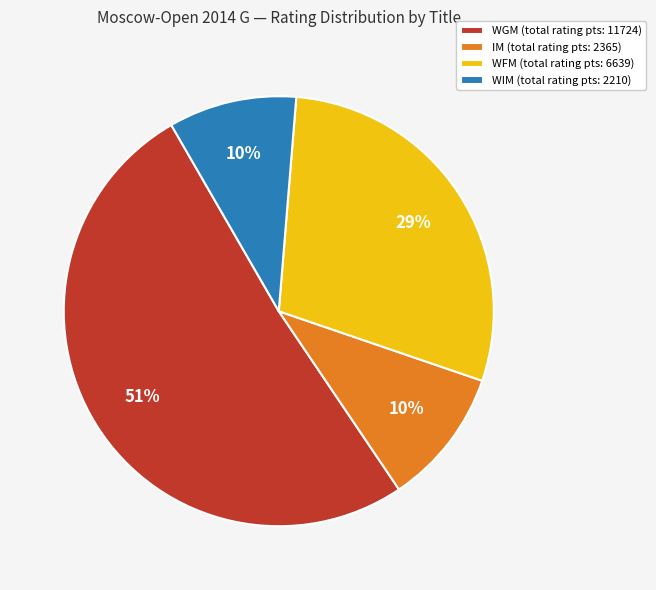

Which category has the biggest portion of the pie?

WGM (total rating pts: 11724)